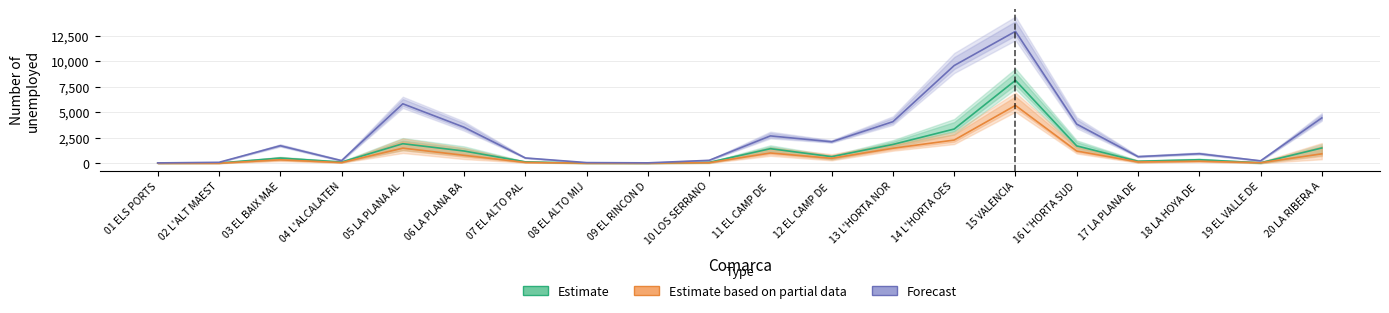

What is the label of the 15th point from the right?

06 LA PLANA BA